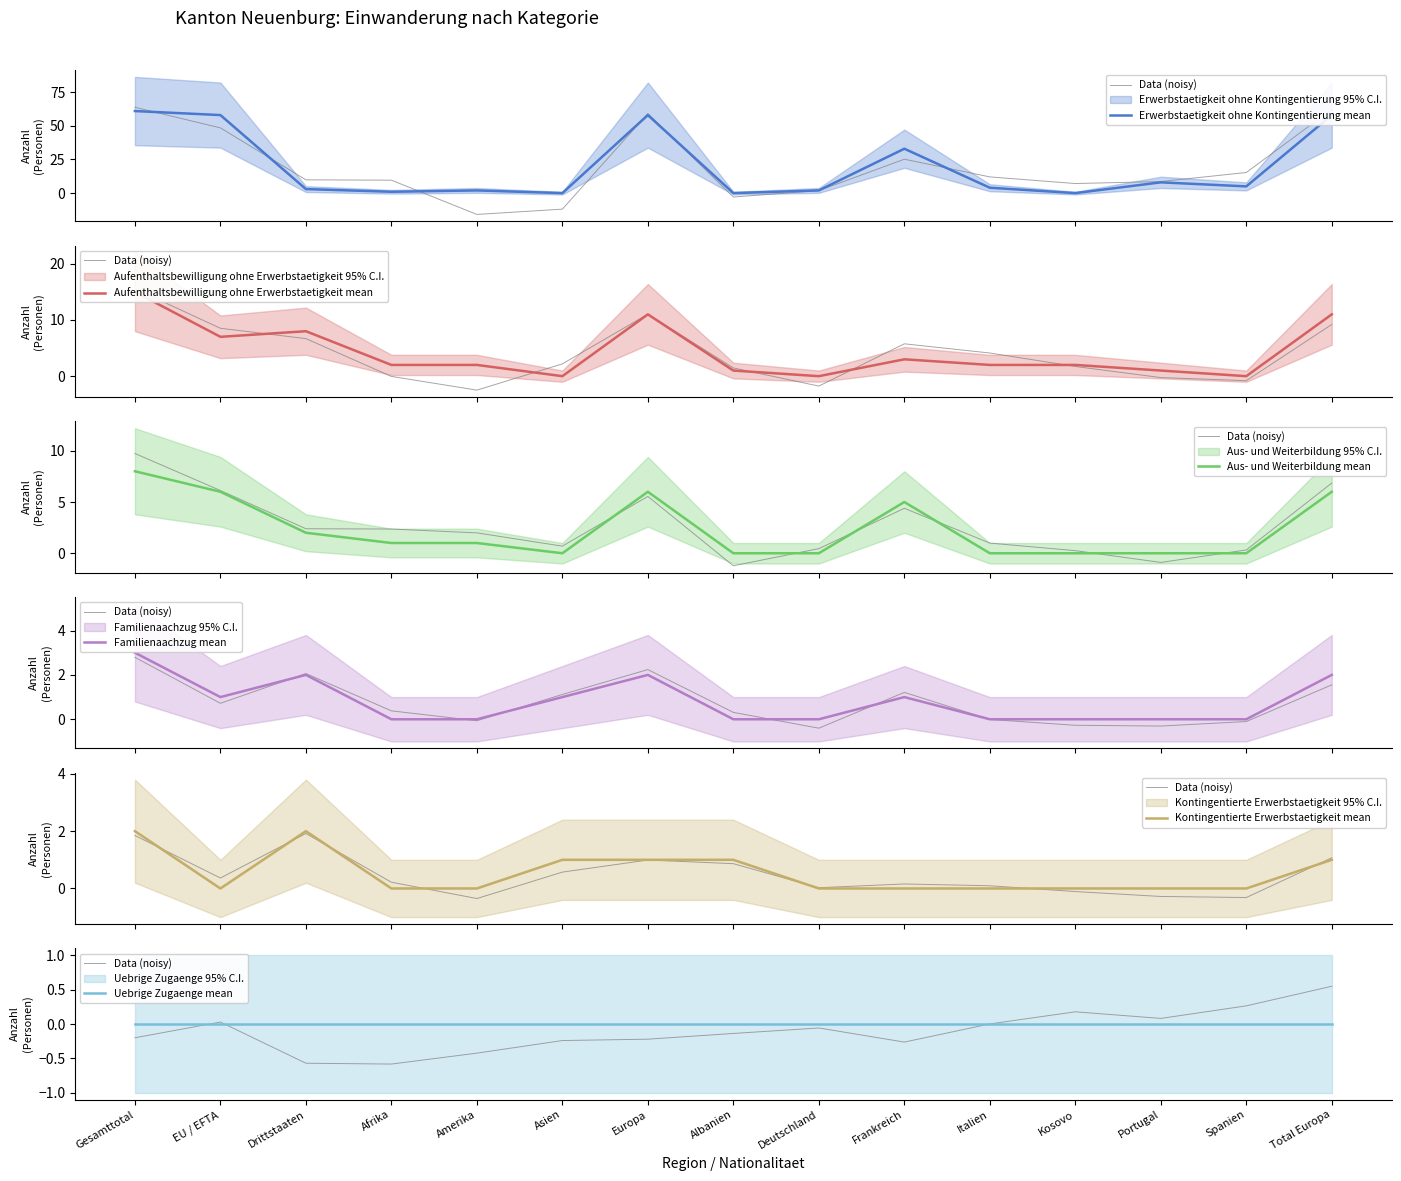

At which category is the sum across all series the highest?

Gesamttotal